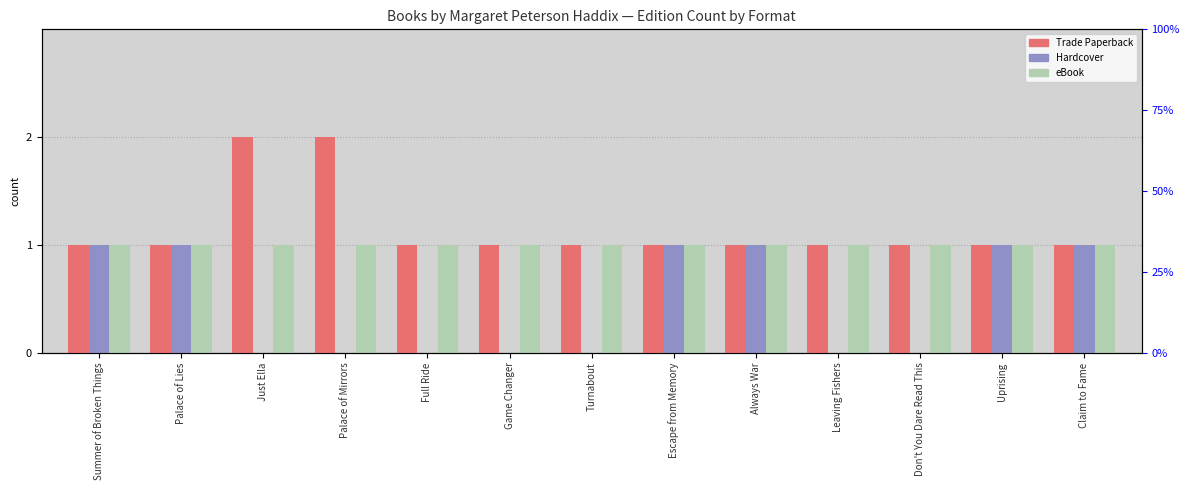

What is the difference between the maximum and second lowest values in the Trade Paperback series?

1